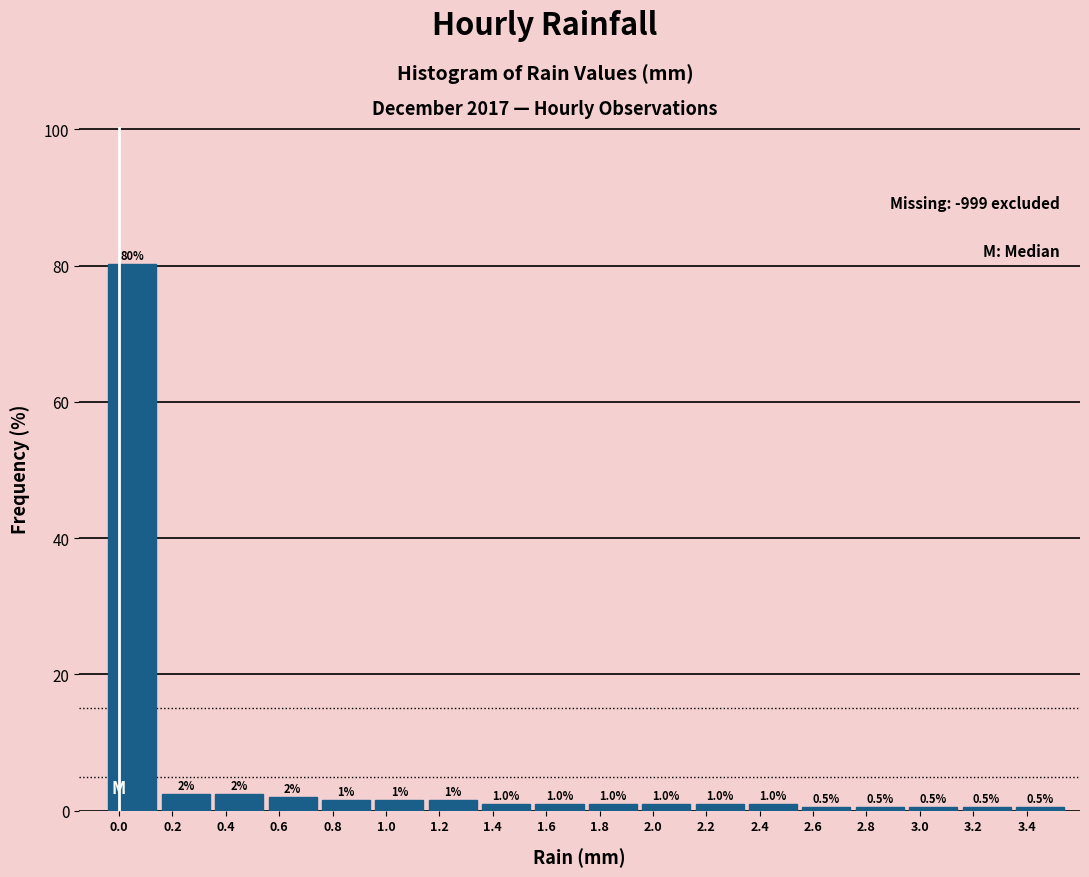

Which range on the x-axis has the tallest bar?

-0.05 to 0.15